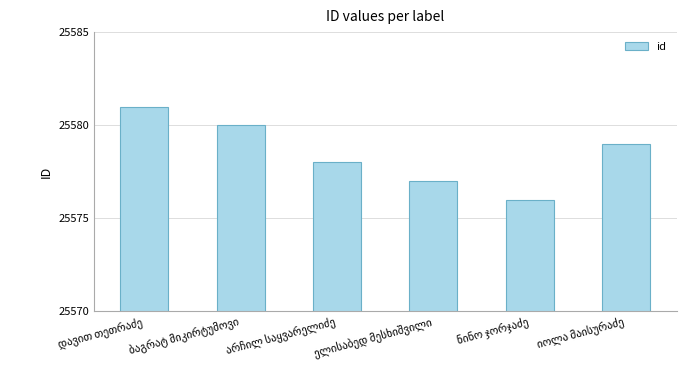

What is the greatest value displayed?

25581